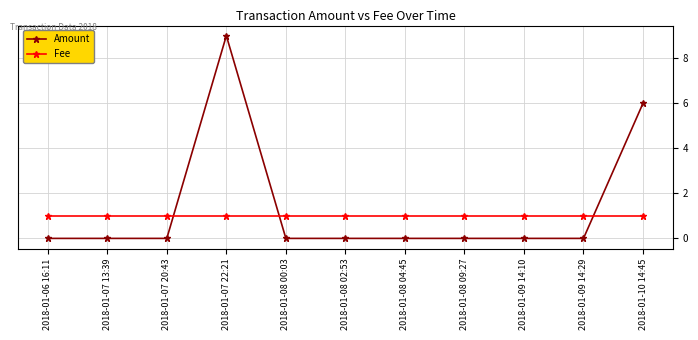

Rank the series by their average value, from highest to lowest.

Amount, Fee